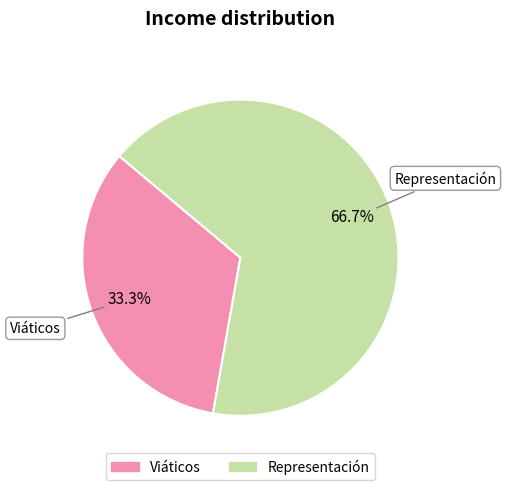

The Viáticos slice represents 19% of the pie. True or false?

False